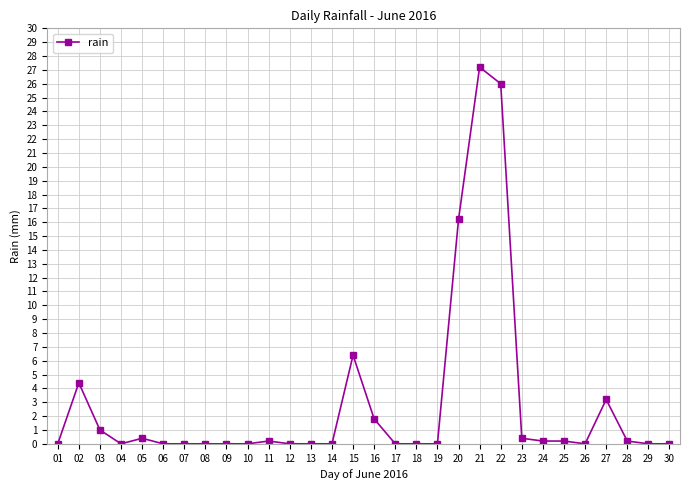

True or false: the data shows 8.7 at 13.

False